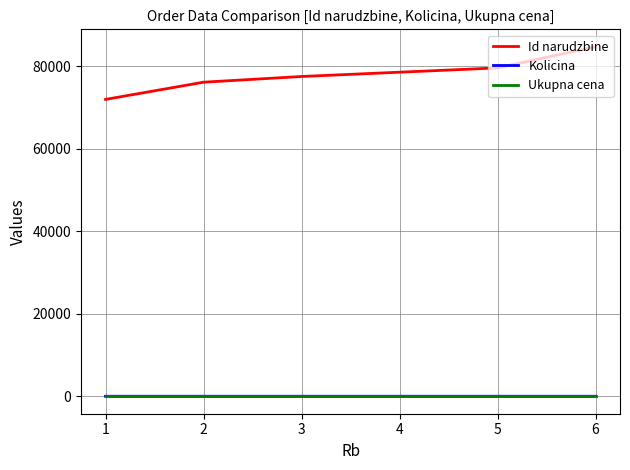

True or false: Id narudzbine and Kolicina cross at least once.

False